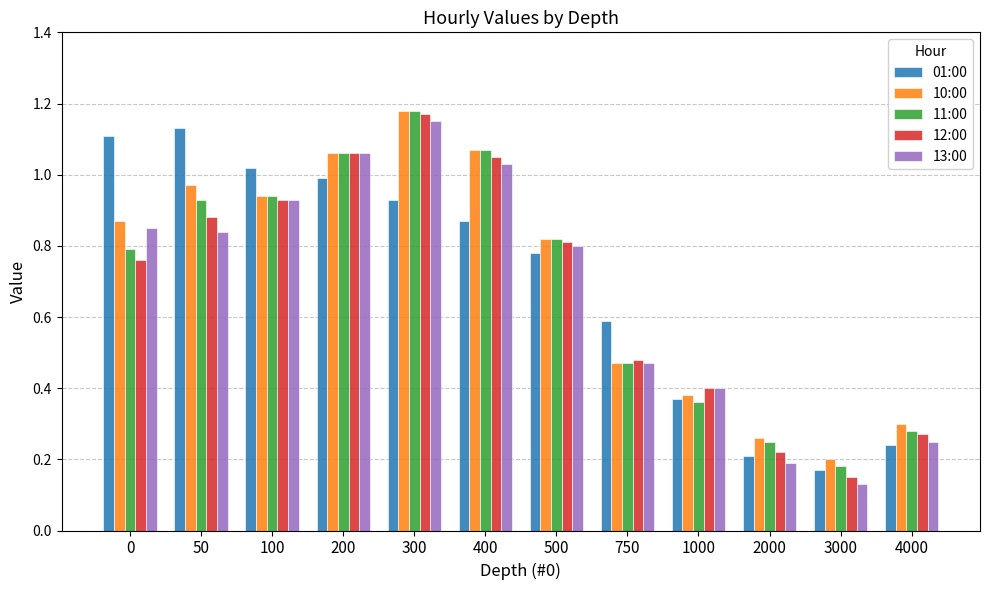

Is the value of 11:00 at 750 greater than the value of 12:00 at 50?

No